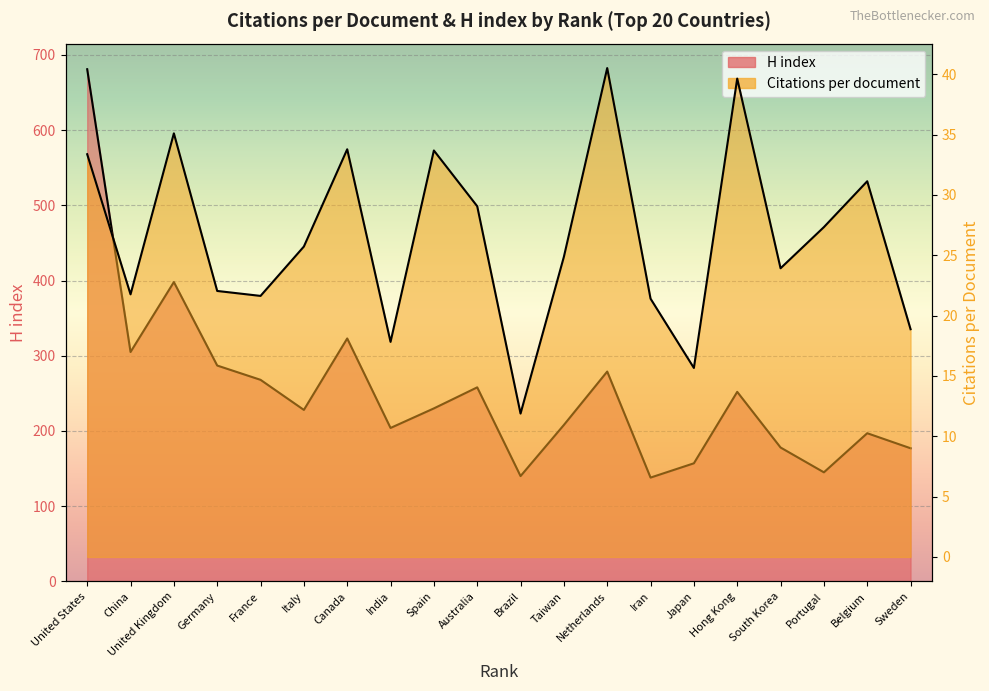

What is the greatest value displayed?

681.0